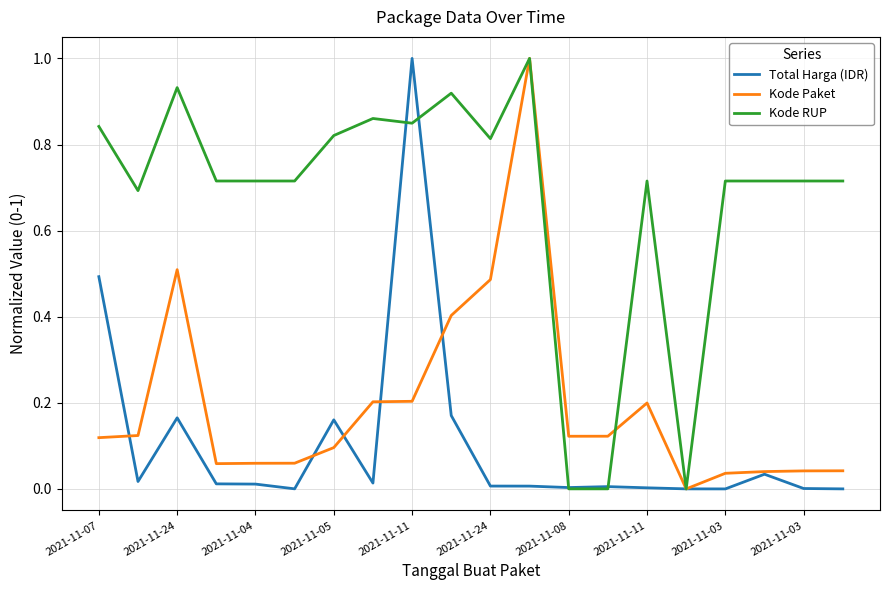

Rank the series by their average value, from highest to lowest.

Kode RUP, Kode Paket, Total Harga (IDR)